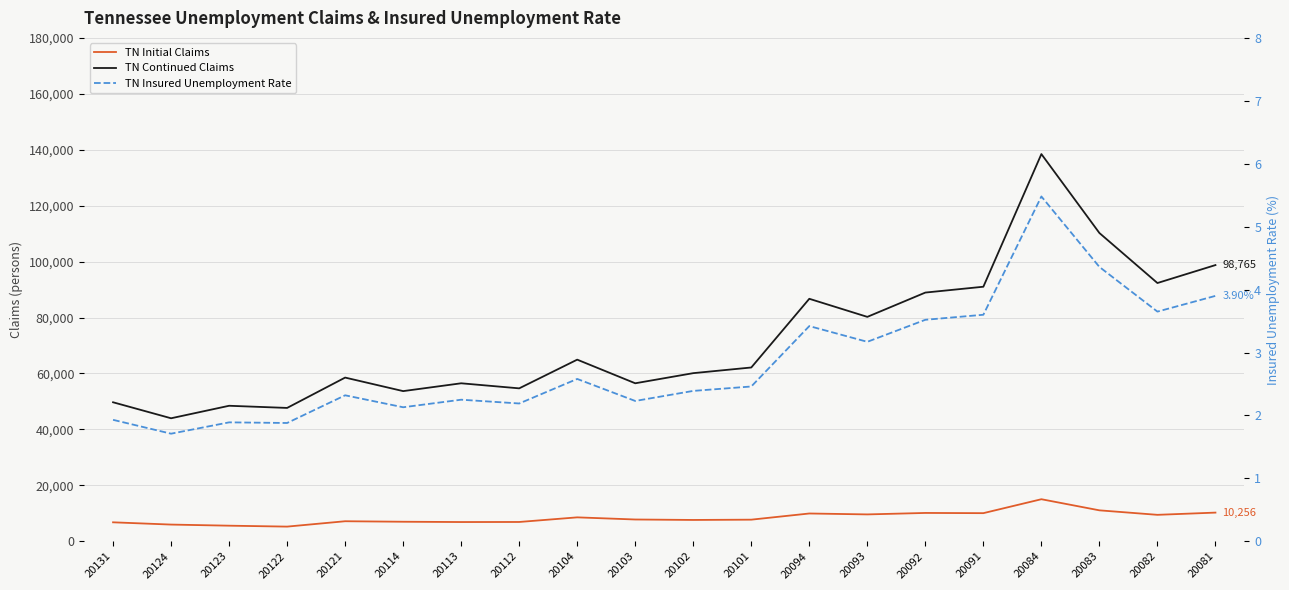

What is the difference between the maximum and minimum values in the TN Insured Unemployment Rate series?

3.8